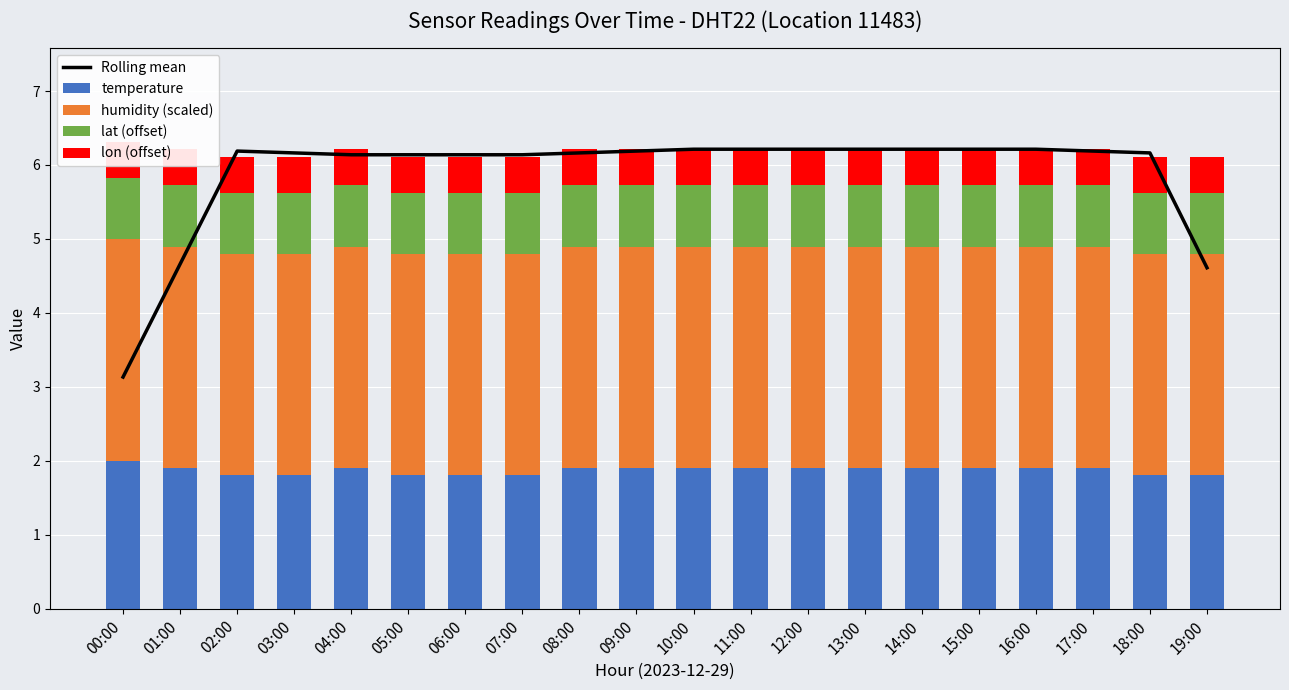

How many series are shown in this chart?

5